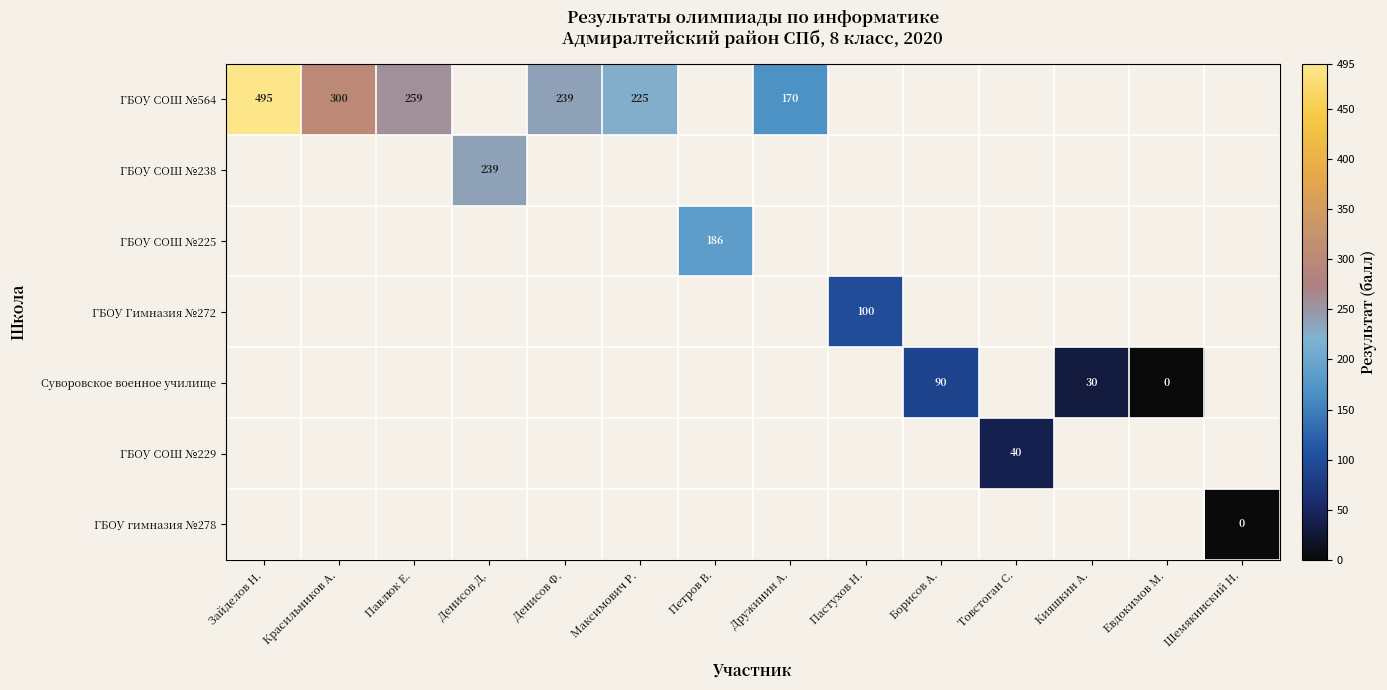

Is it true that ГБОУ СОШ №229 equals 40 at Товстоган С.?

True